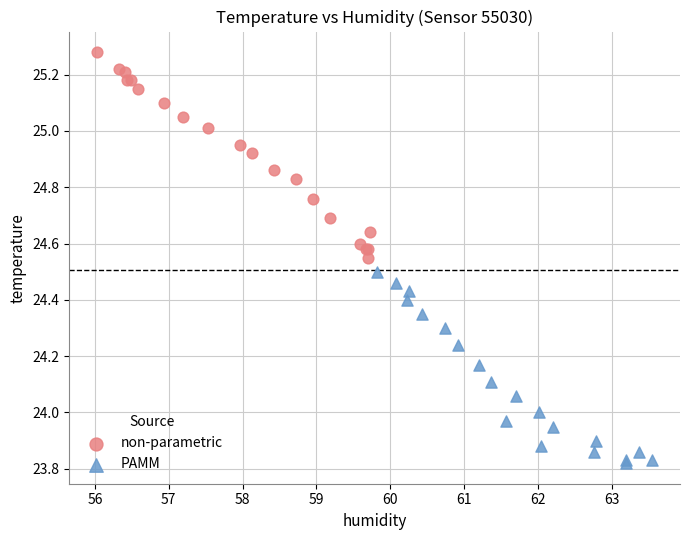

Which series reaches the minimum Y coordinate?

PAMM